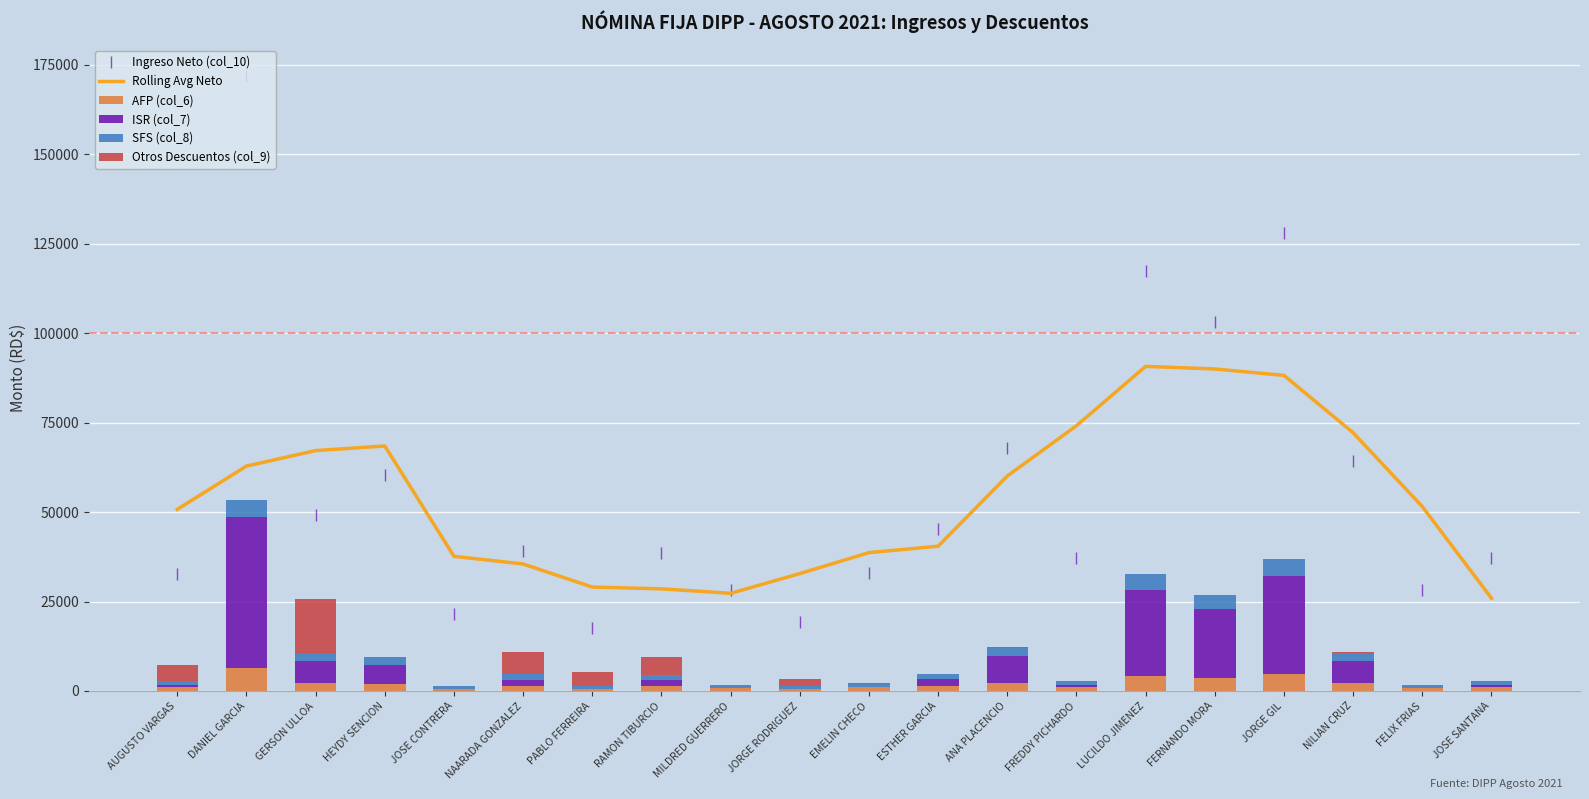

How many values in the ISR (col_7) series exceed 1675?

10